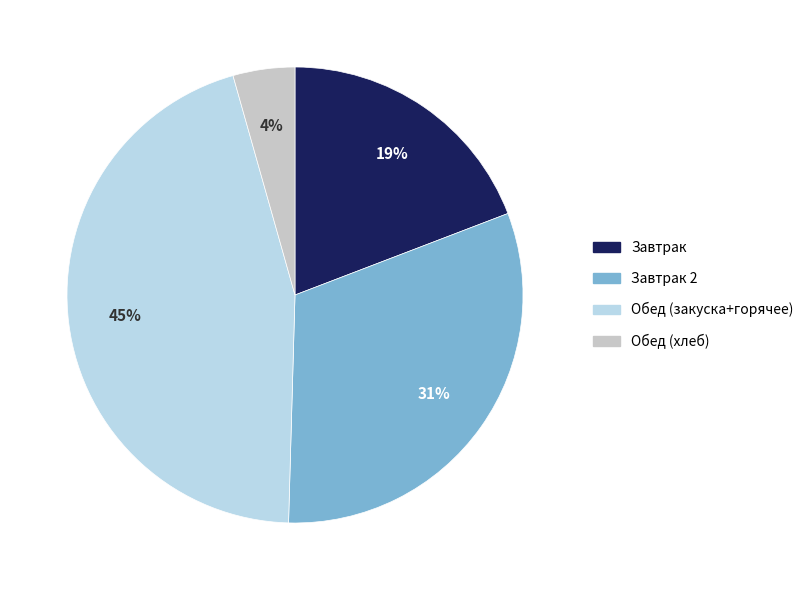

Which slice is the largest?

Обед (закуска+горячее)